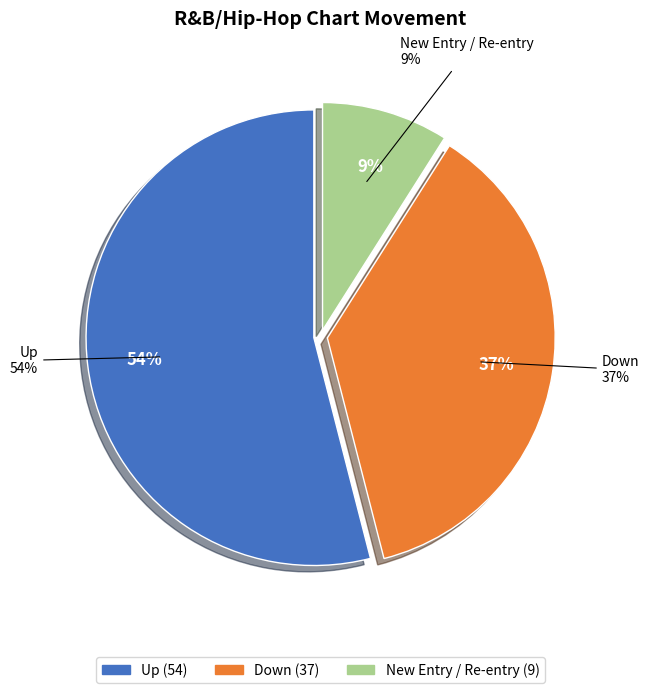

What is the change in value from up to down?

-17